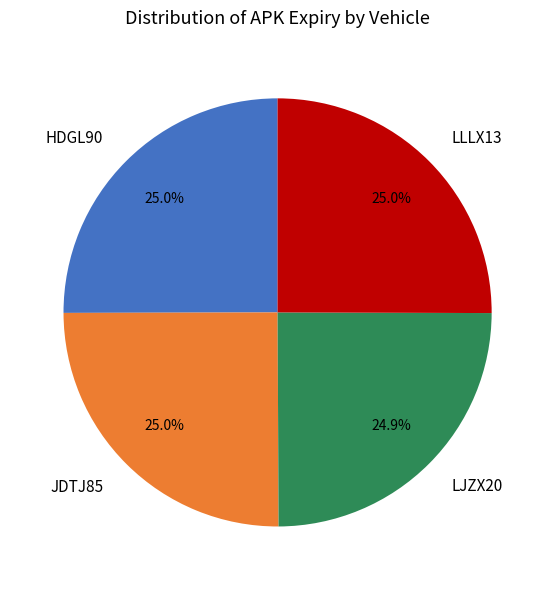

Is there a majority slice in this chart?

No